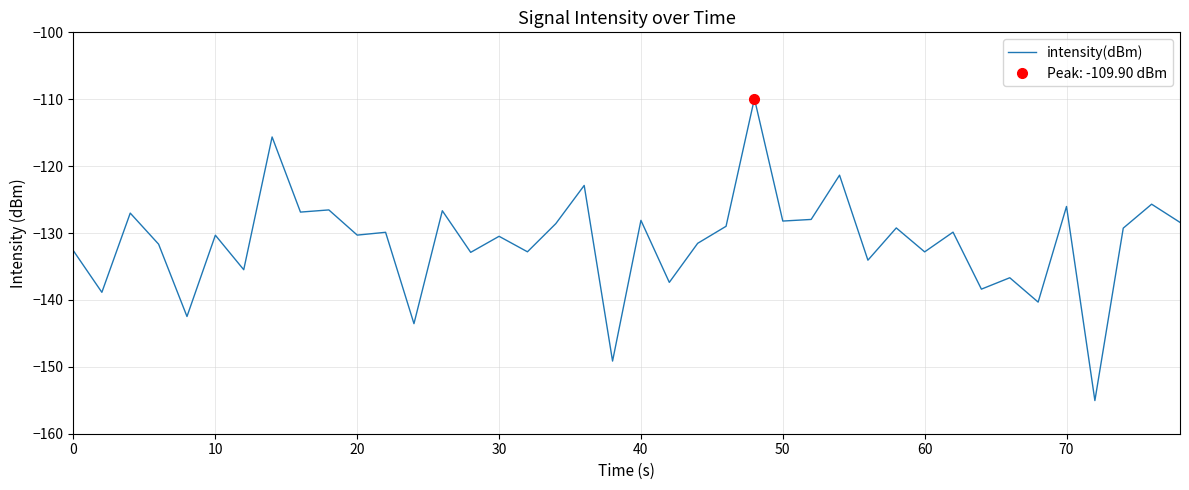

What is the maximum value for intensity(dBm)?

-109.9